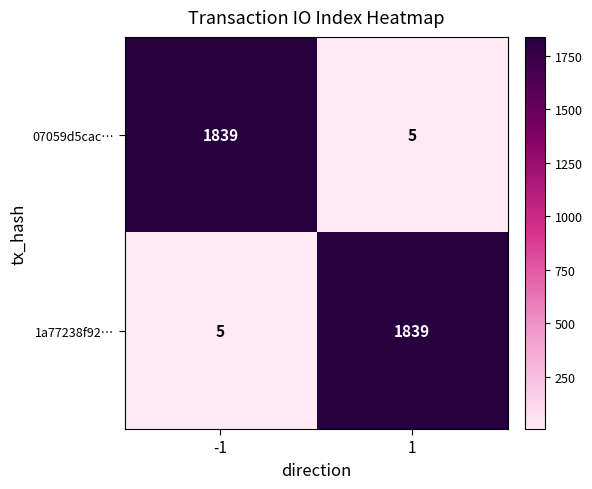

The value of 1a77238f92… at -1 is 5. True or false?

True